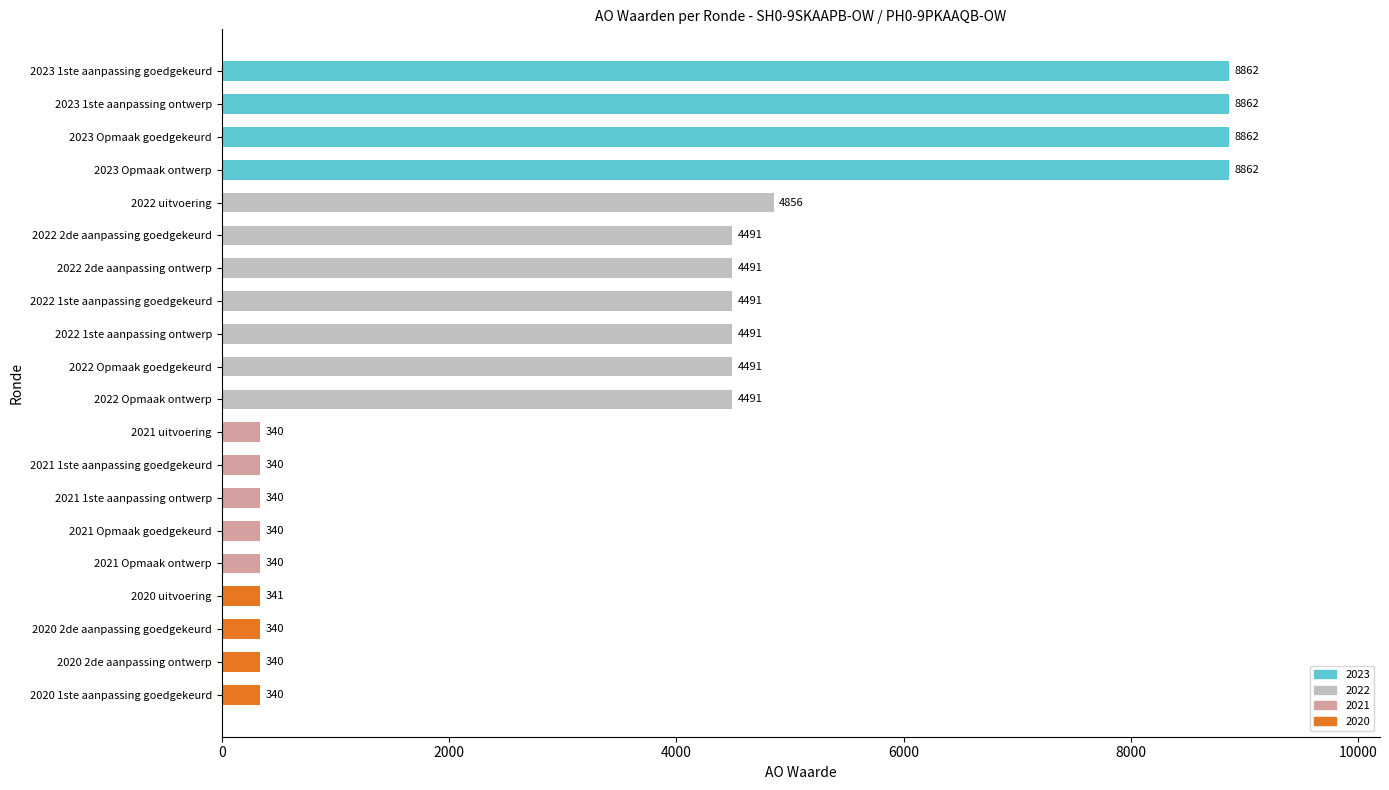

Read the value at 2022 Opmaak goedgekeurd, to the nearest 10.

4490